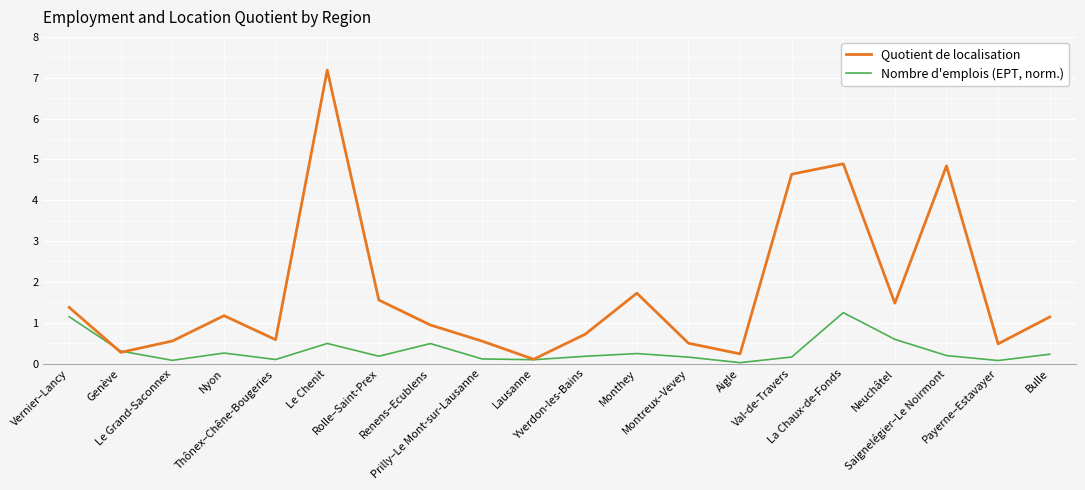

What is the maximum value shown in the chart?

7.2